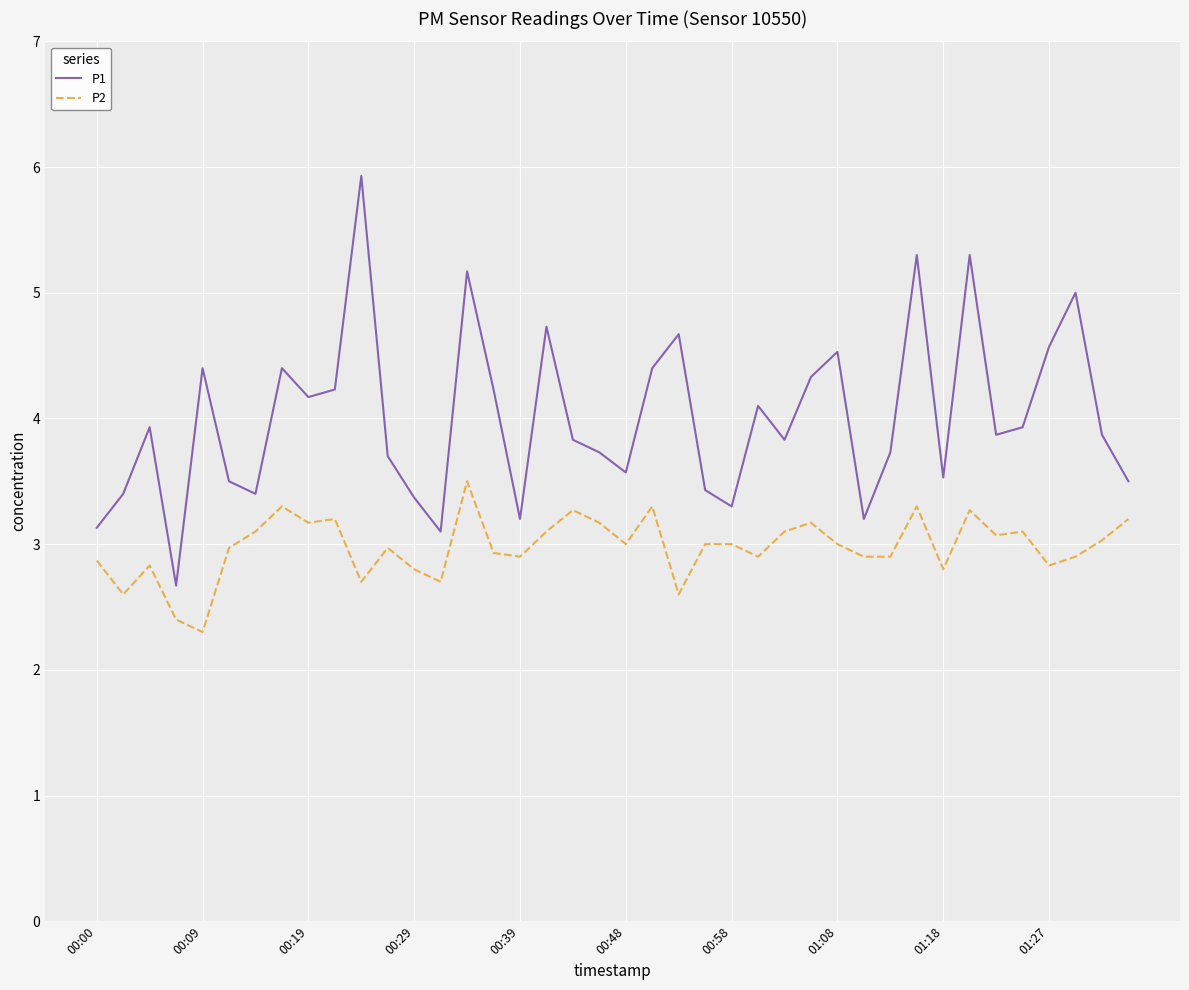

Which series has the largest total across all categories?

P1